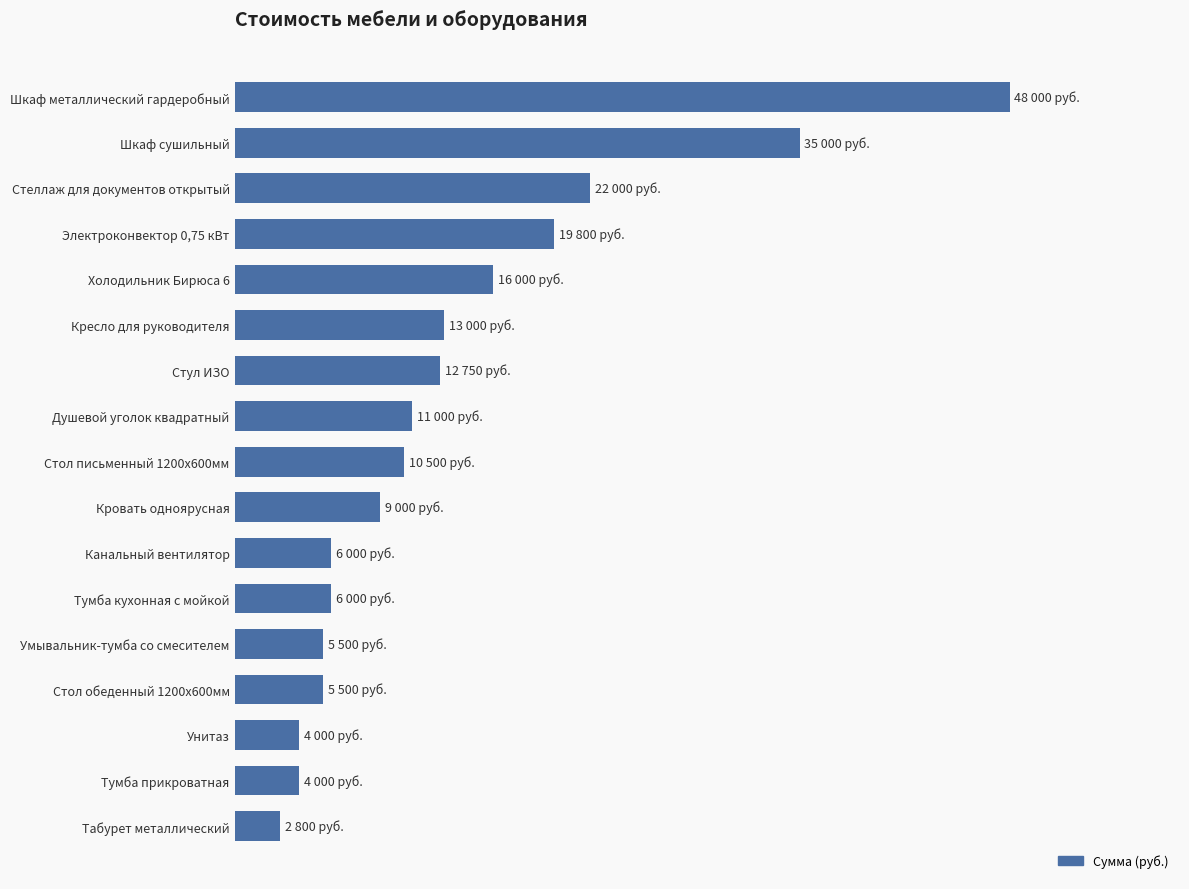

Are the bars horizontal?

Yes